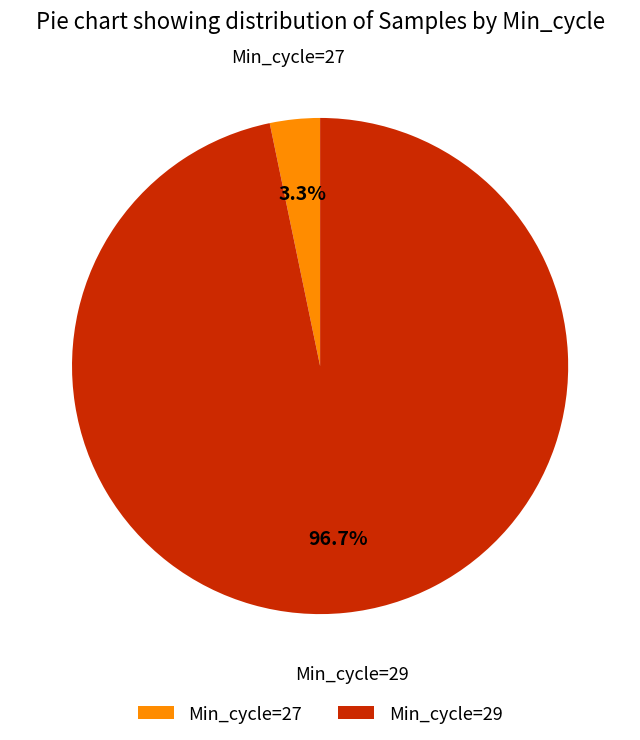

Is there a majority slice in this chart?

Yes